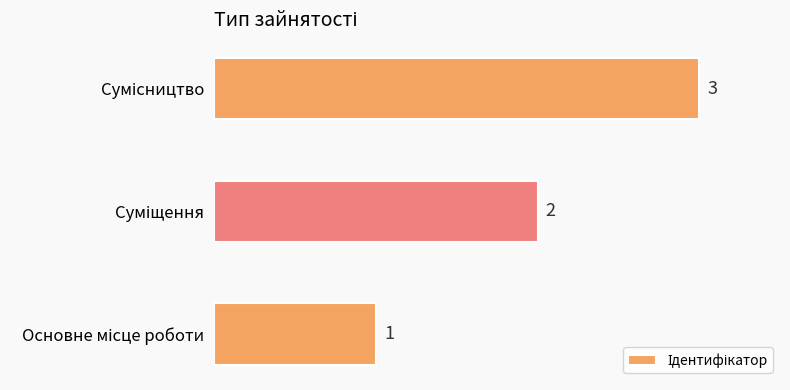

Count the values in the range 1 to 3.

3